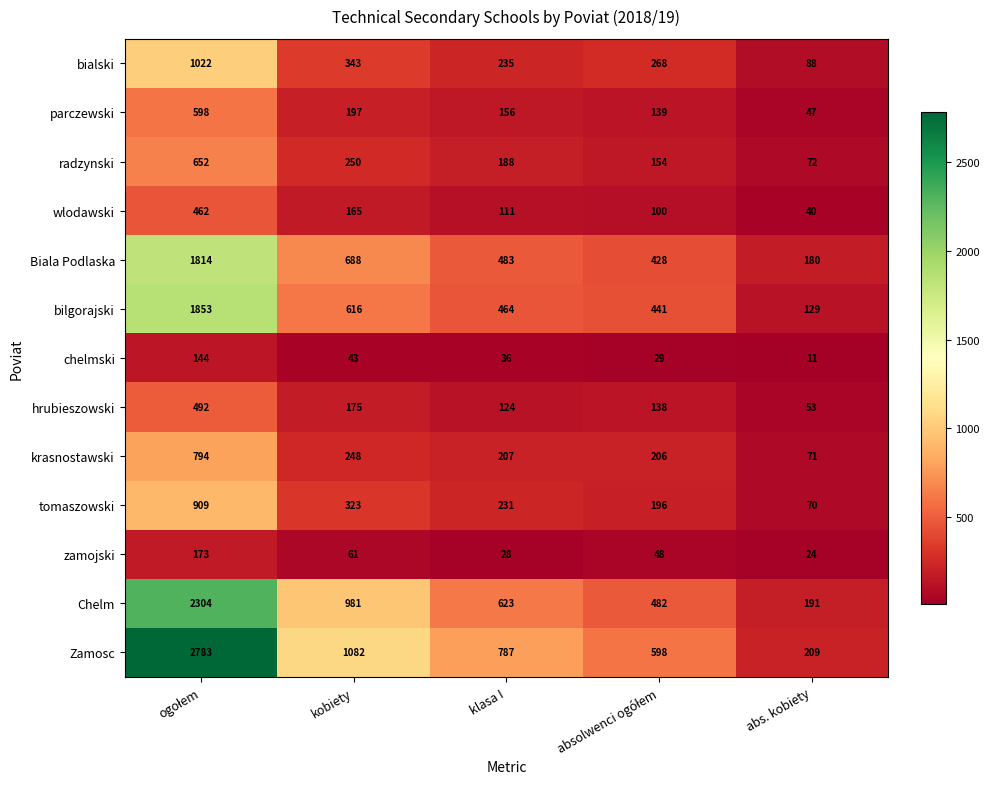

At how many categories does at least one series exceed 1005?

2